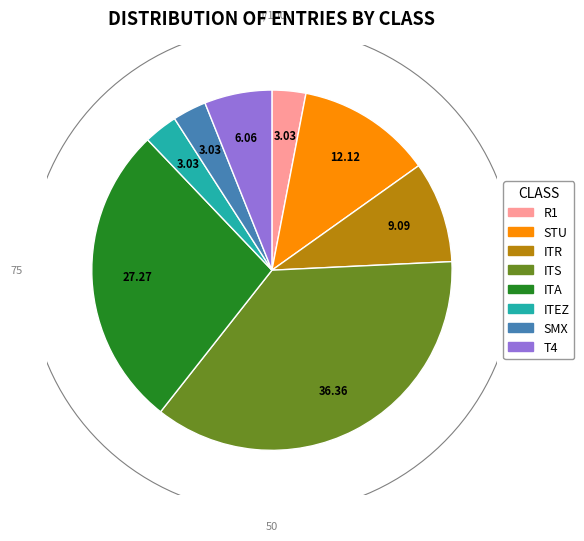

Does any single category account for the majority?

No